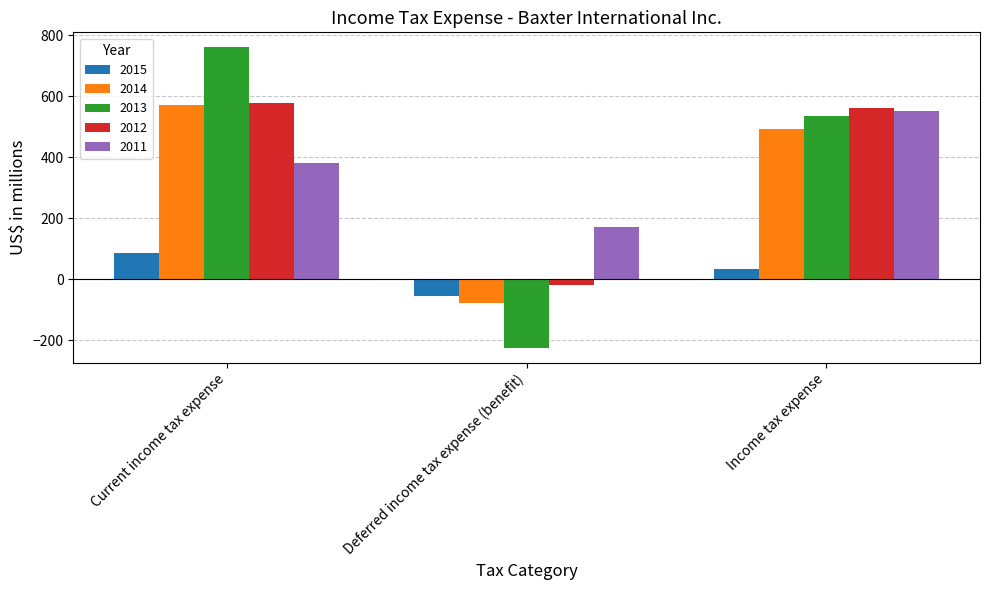

At which category is the sum across all series the highest?

Current income tax expense